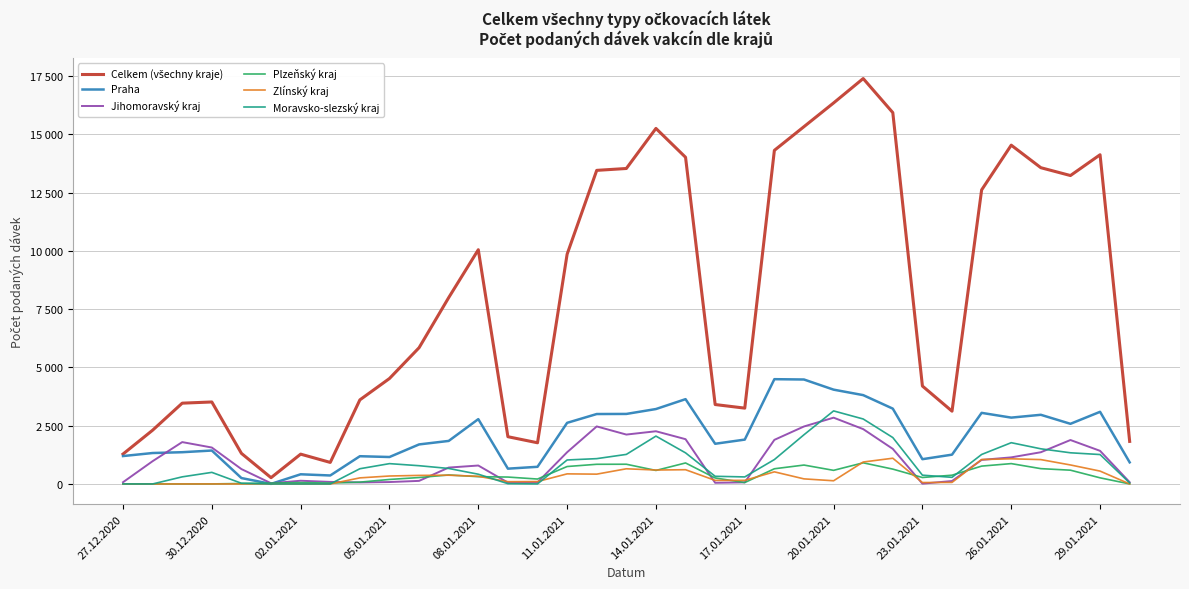

What is the lowest value of the Praha series?

3